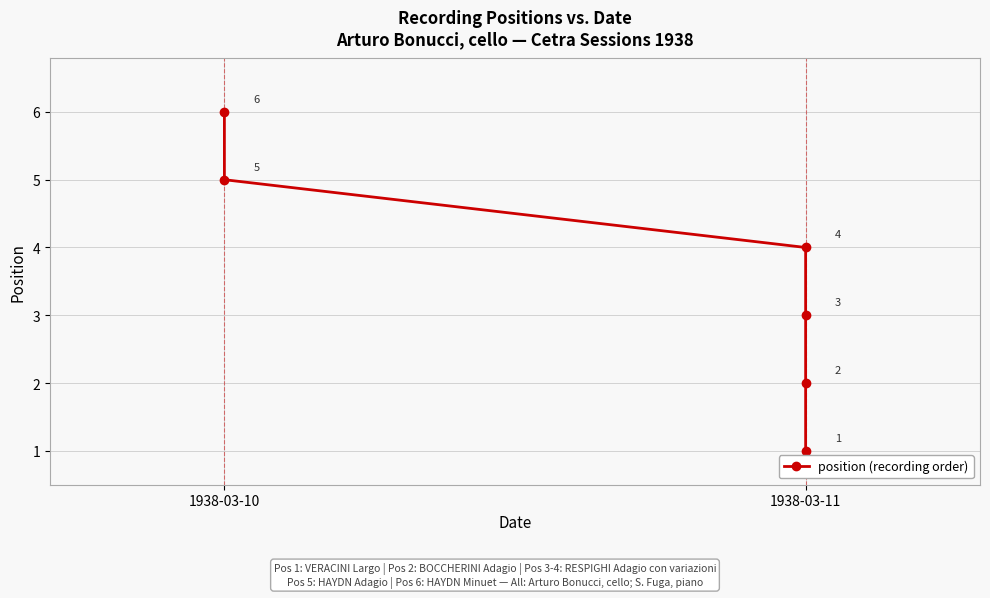

Reading left to right, list all the values displayed in this chart.

1	2	3	4	5	6